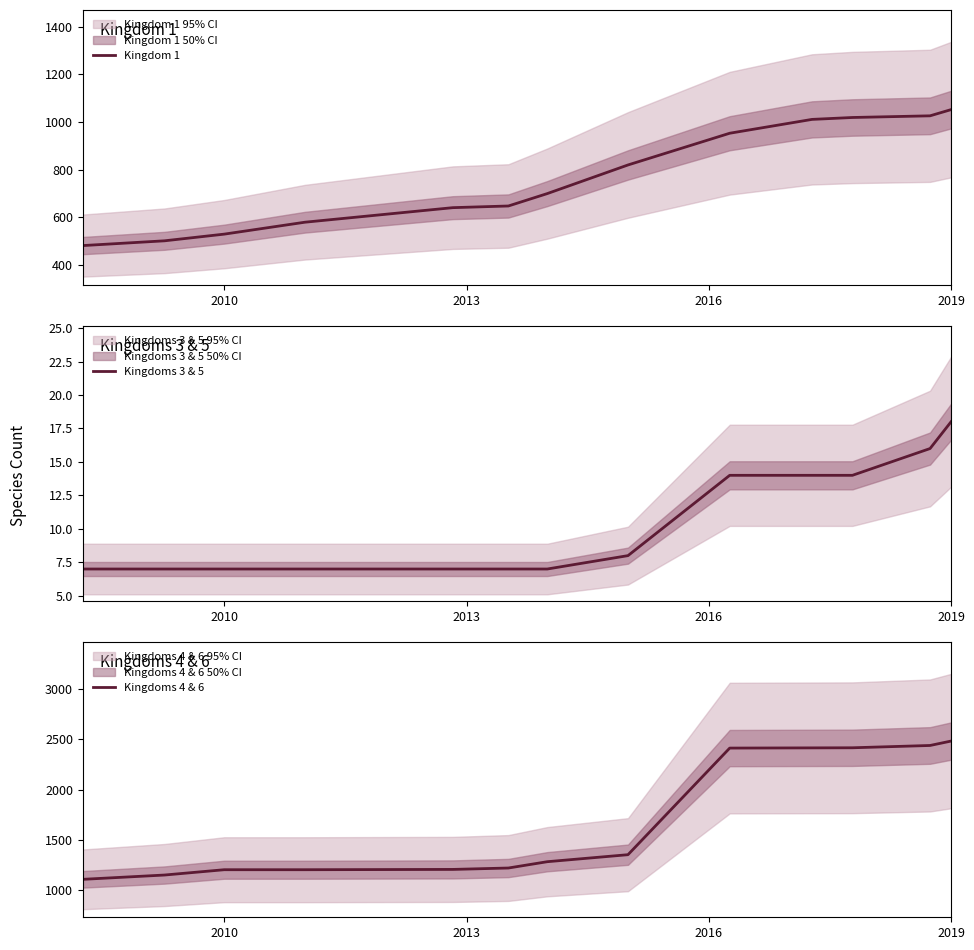

At how many categories does at least one series exceed 2088?

5